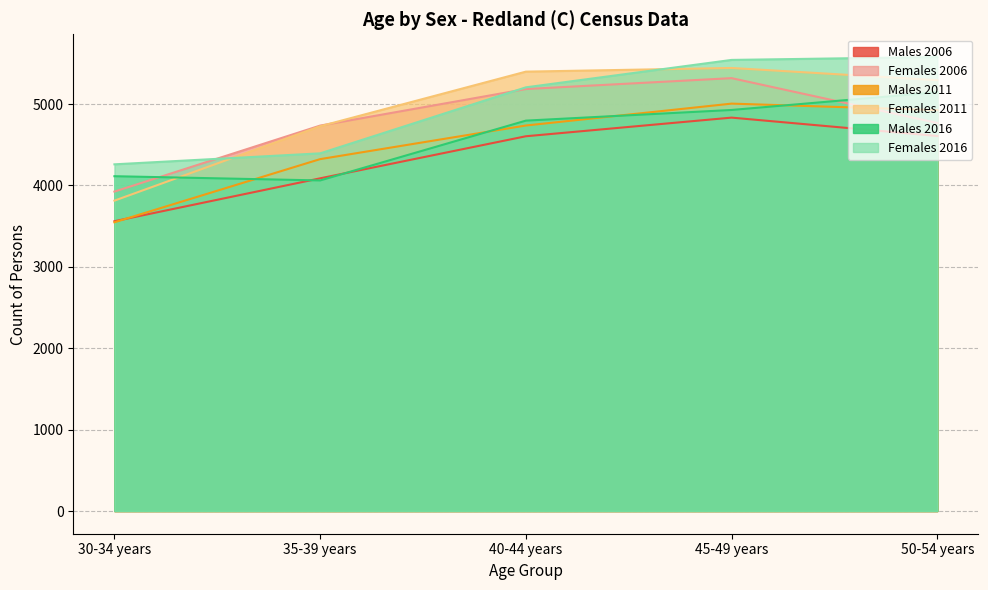

True or false: Males 2006 has more than 0 points higher than both neighbors.

True